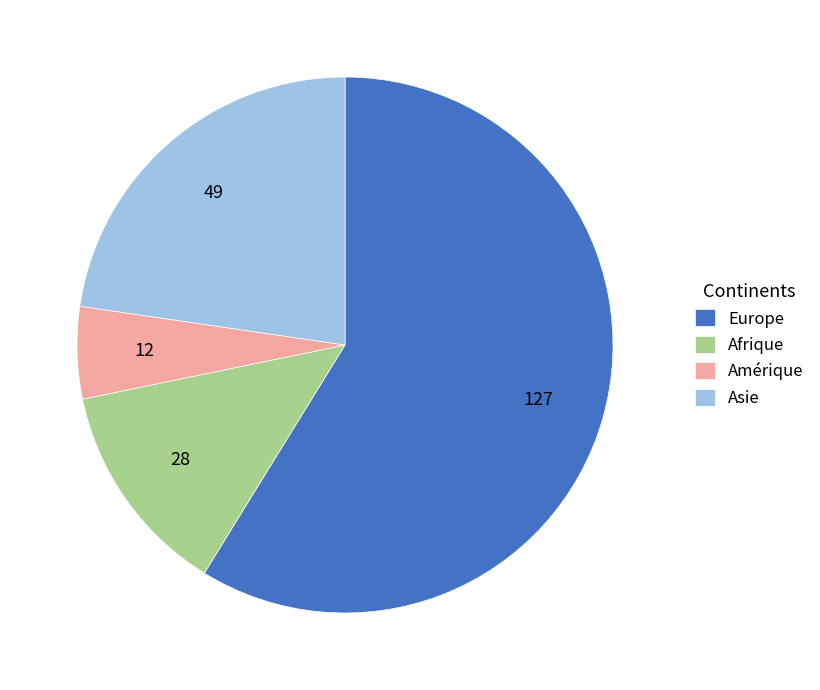

Approximately how many times larger is the value at Afrique compared to Asie?

0.6